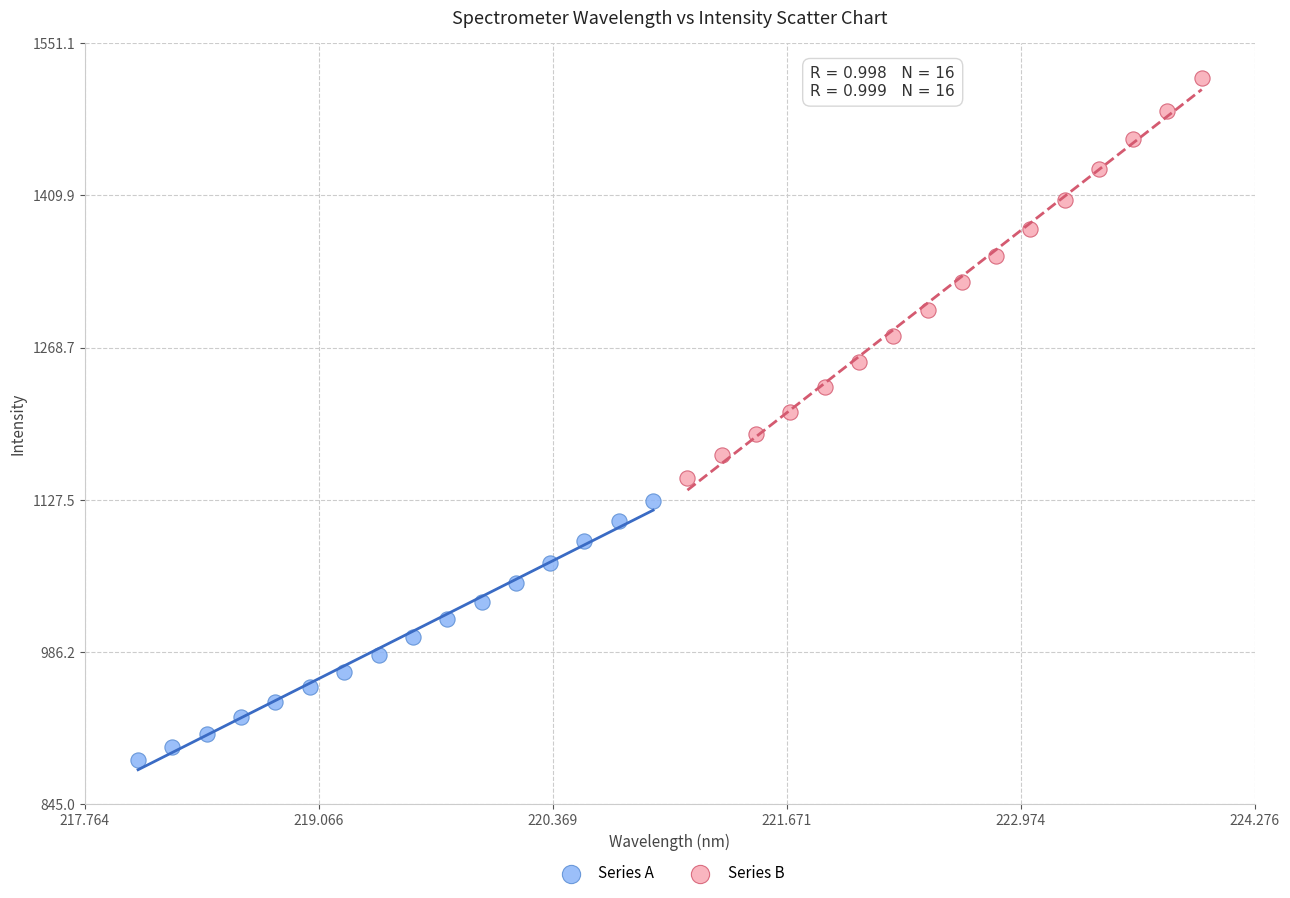

Which series reaches the minimum Y coordinate?

Series A